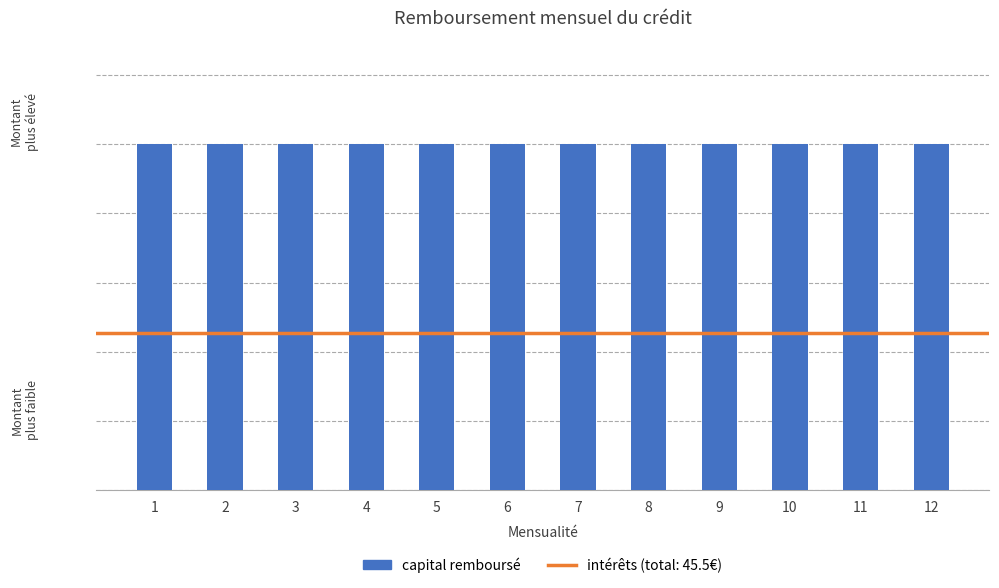

Rank the series by their average value, from lowest to highest.

intérêts, capital remboursé